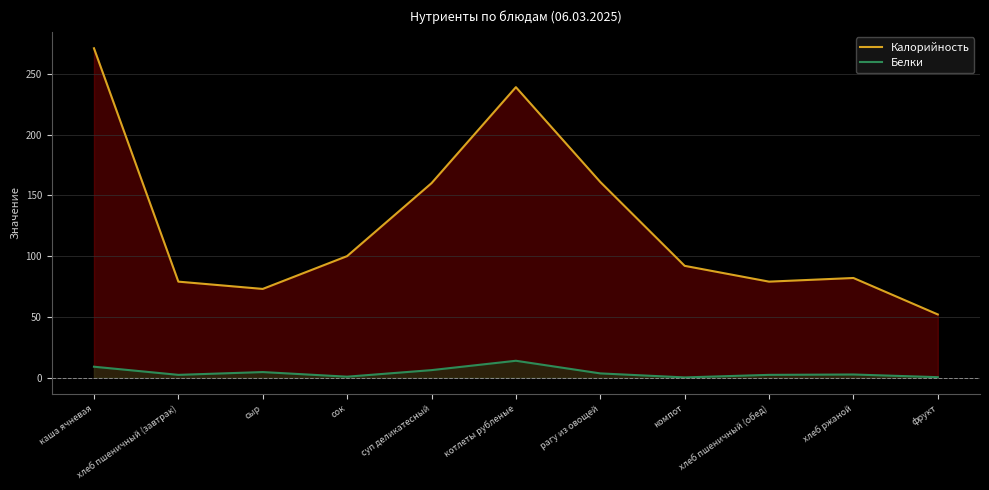

Is it true that Калорийность equals 33.7 at компот?

False